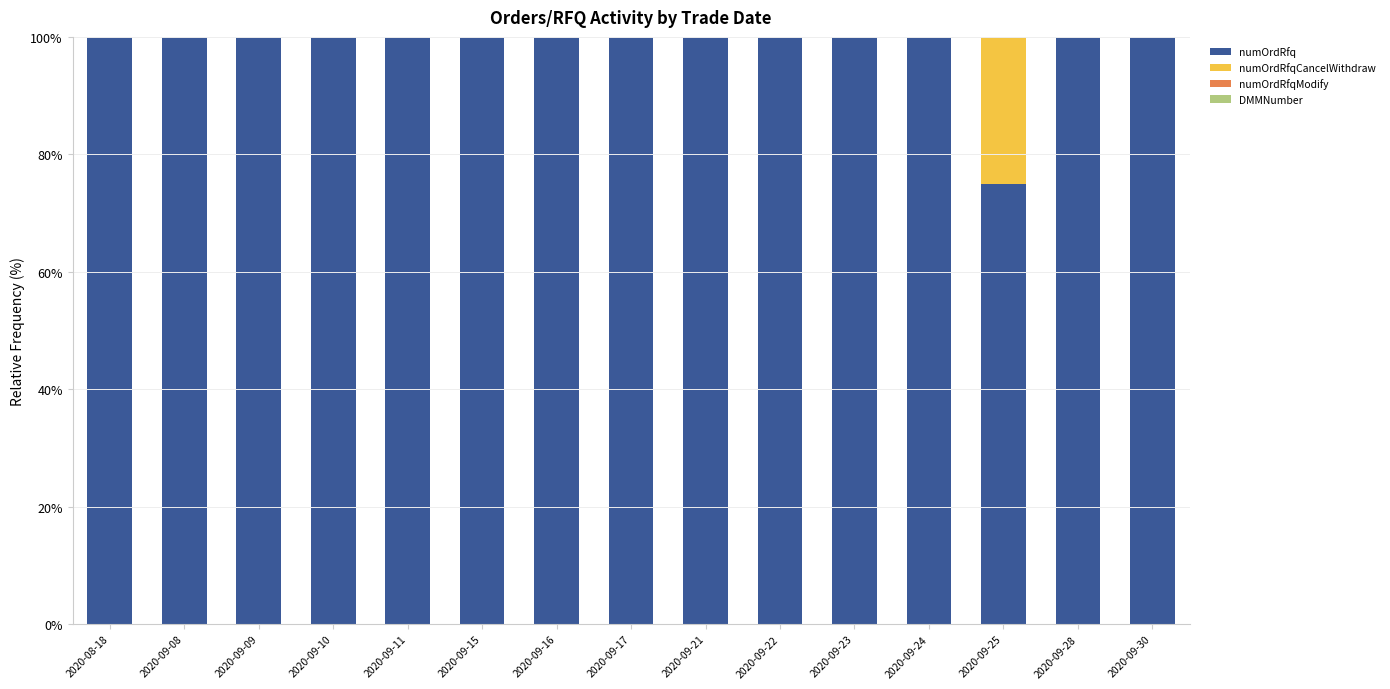

The numOrdRfq series shows 157 at 2020-09-10. True or false?

False